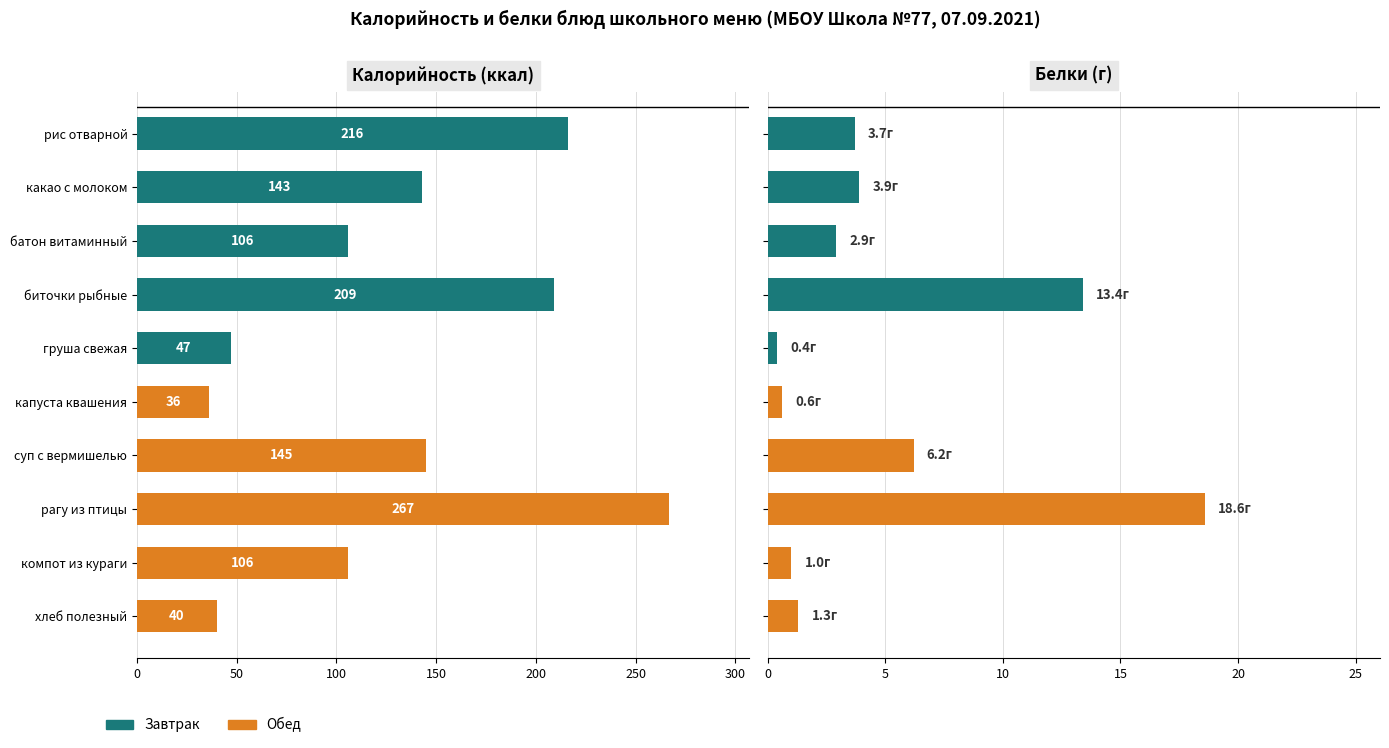

How many data points in Калорийность are above 143?

4